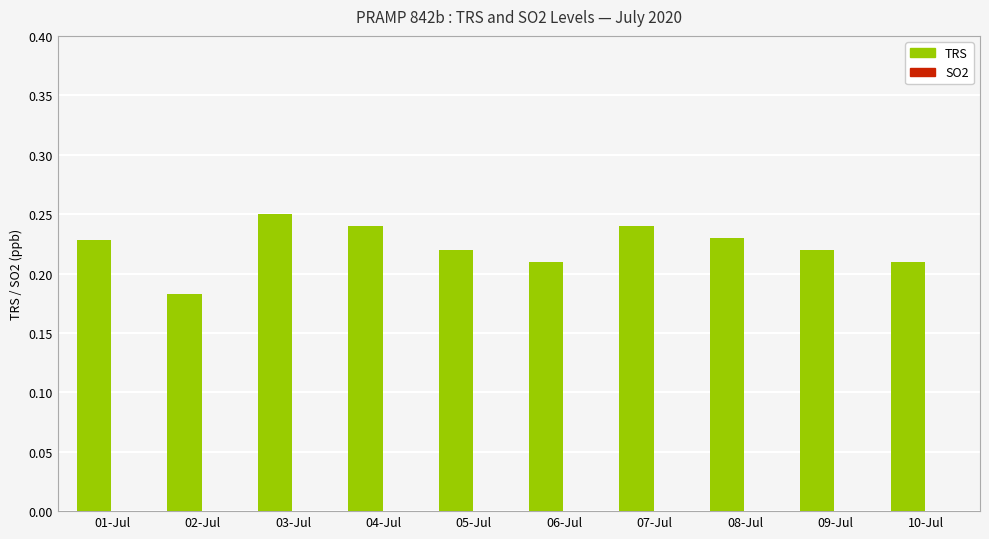

How many bars are there in total?

10